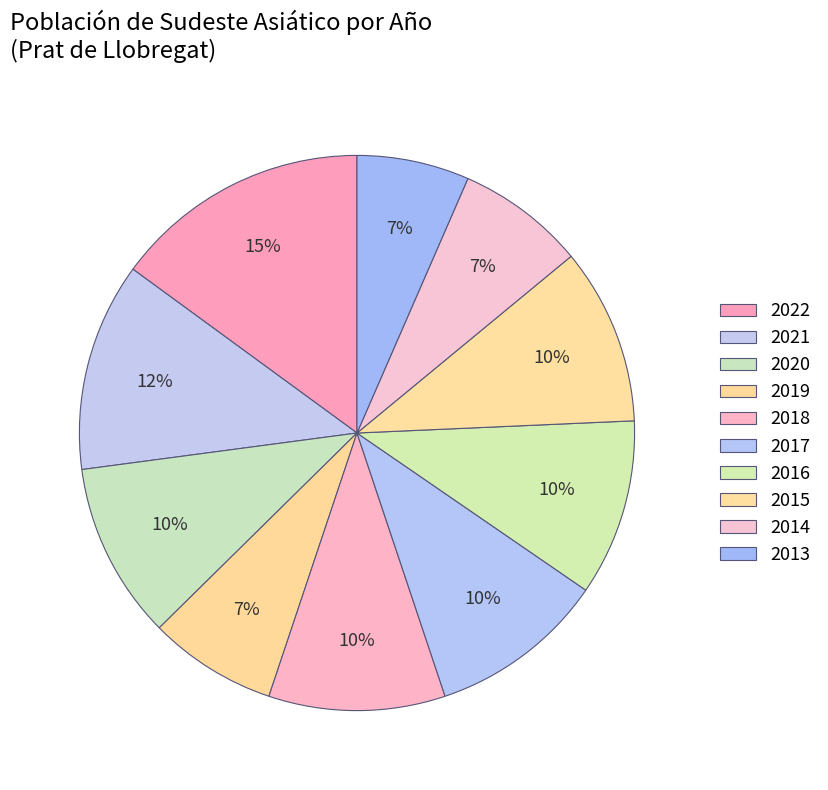

Does 2016 represent more than half of the total?

No